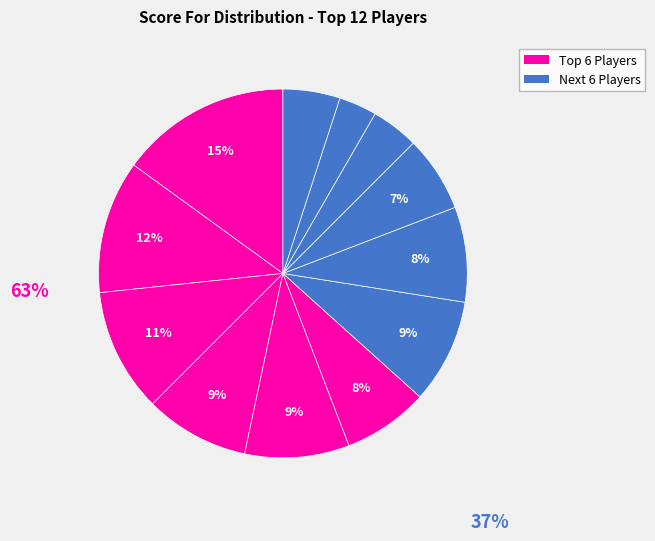

How many segments does this pie chart have?

12